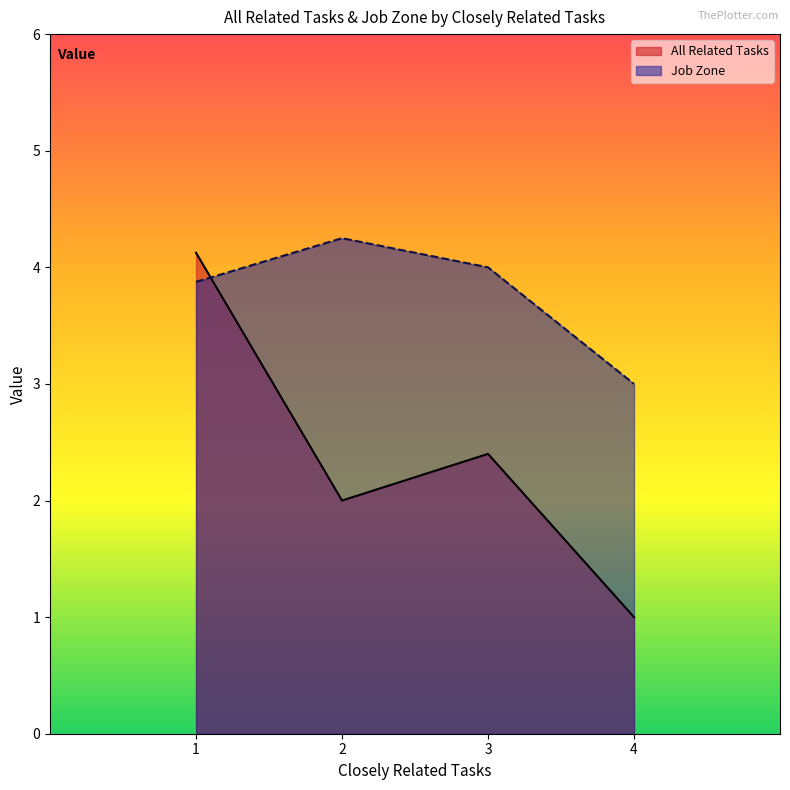

What is the difference between the second highest and second lowest values in the Job Zone series?

0.1